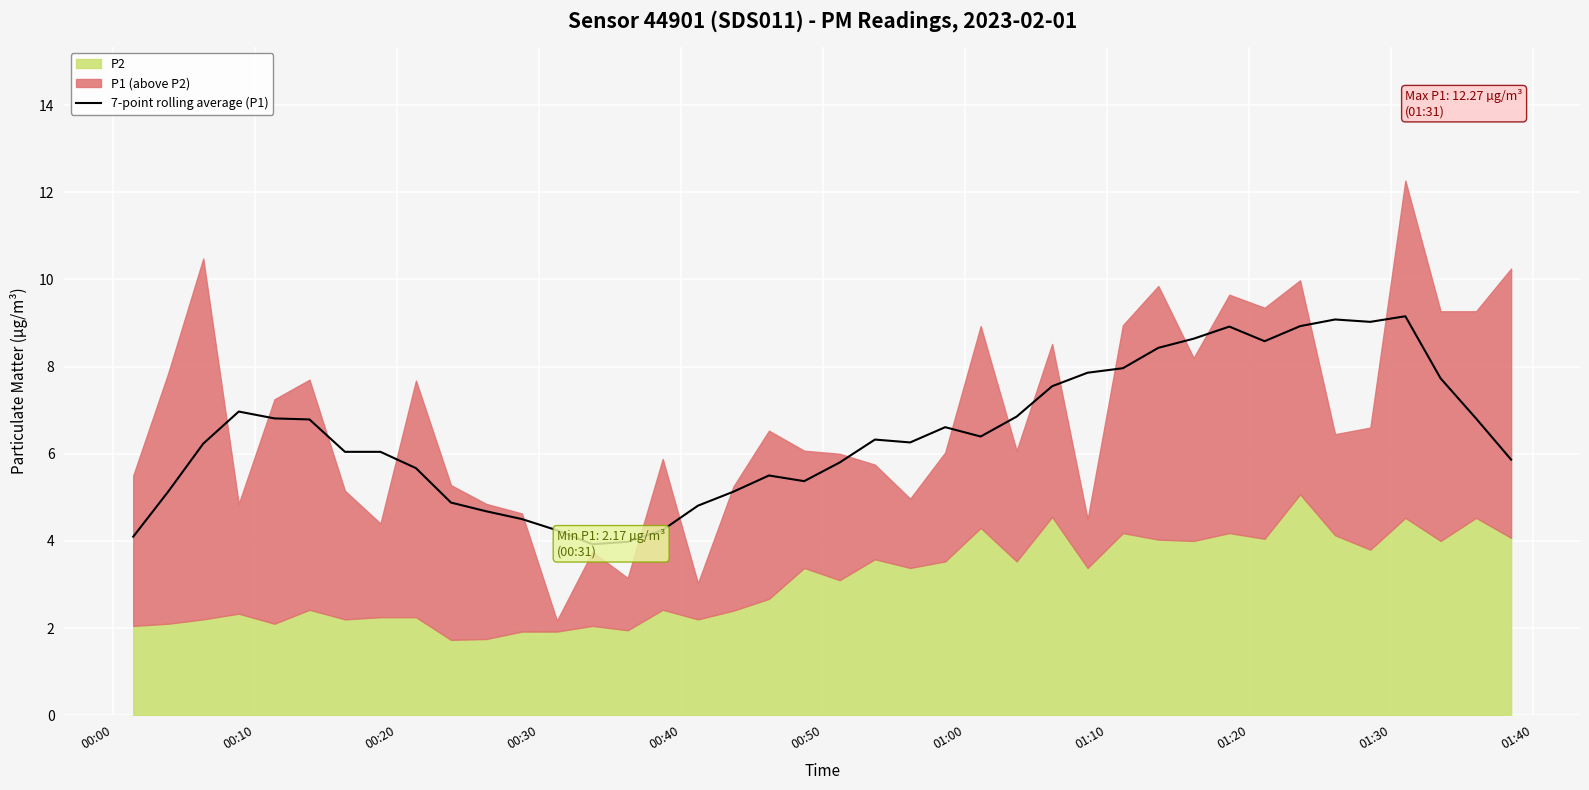

What is the minimum value for 7-point rolling average (P1)?

3.9